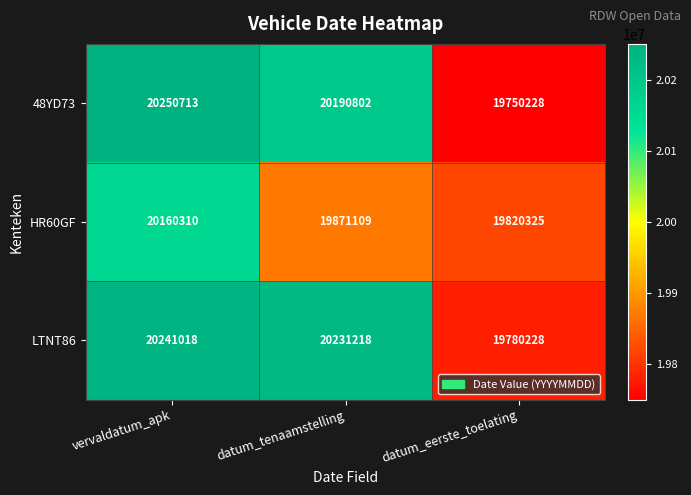

How many series are shown in this chart?

3